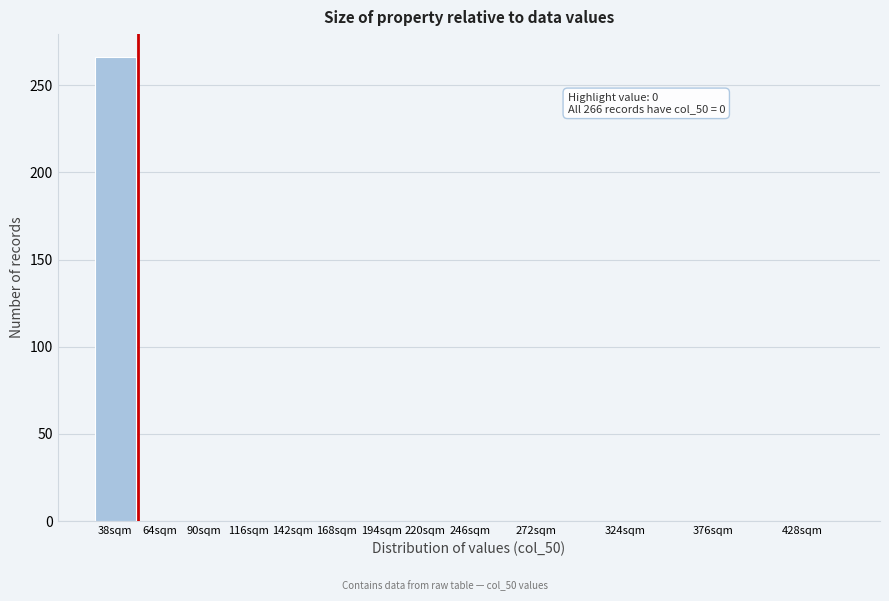

Reading left to right, what are all the values shown in this chart?

38sqm=266	64sqm=0	90sqm=0	116sqm=0	142sqm=0	168sqm=0	194sqm=0	220sqm=0	246sqm=0	272sqm=0	324sqm=0	376sqm=0	428sqm=0